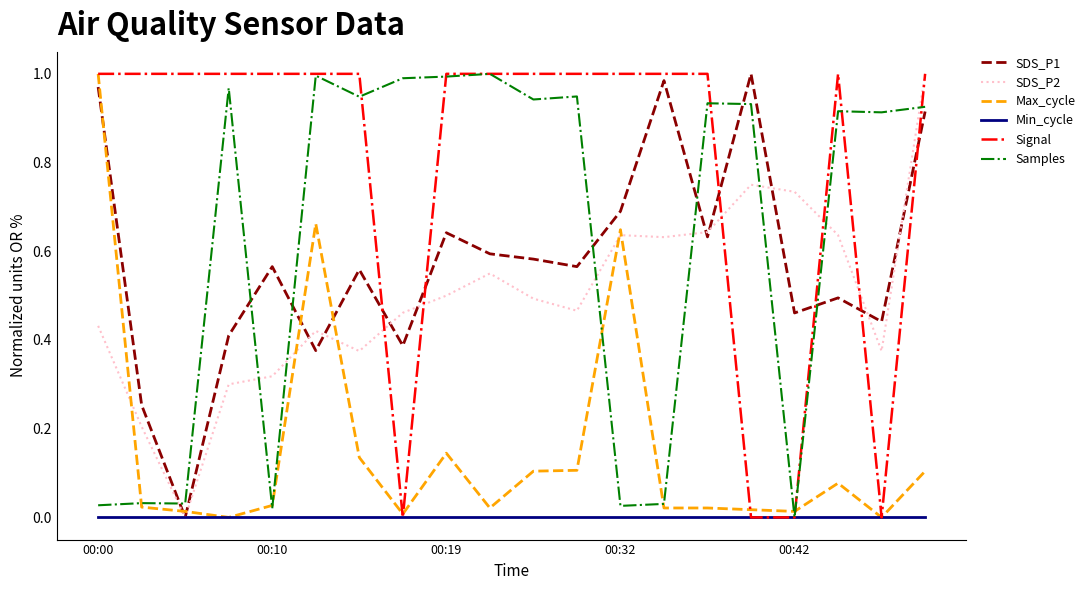

What is the average value of the Max_cycle series?

0.2